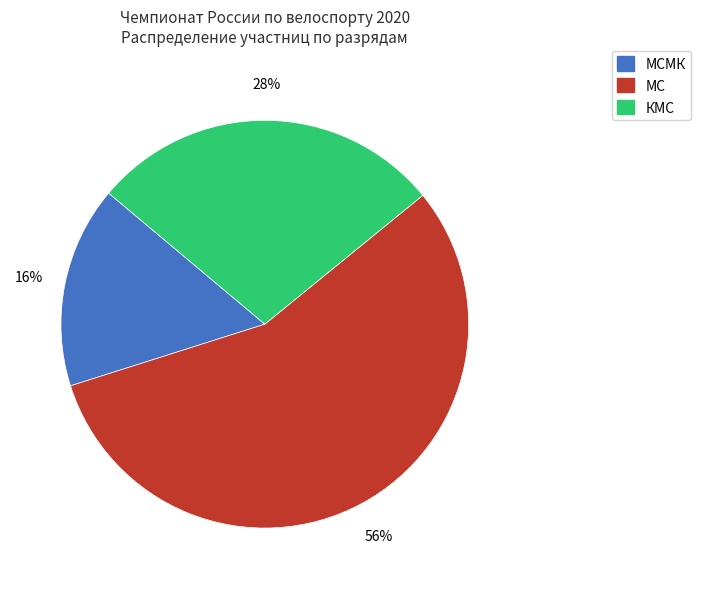

Is there a majority slice in this chart?

Yes